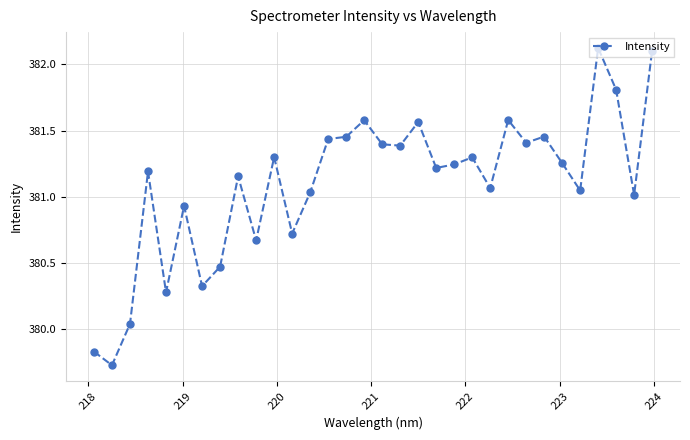

True or false: there are more than 2 points higher than both neighbors.

True